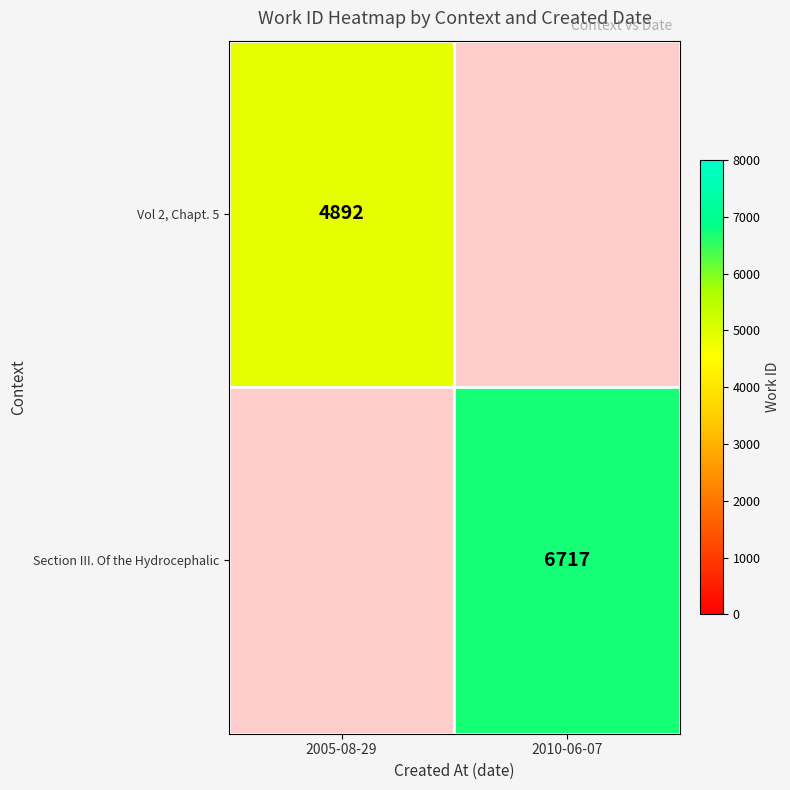

True or false: Vol 2, Chapt. 5 has a value of 4892 at 2005-08-29.

True